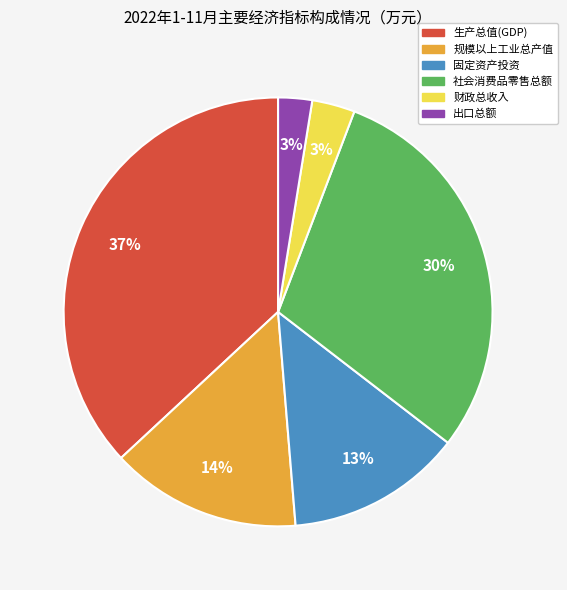

Count the number of slices in the pie.

6